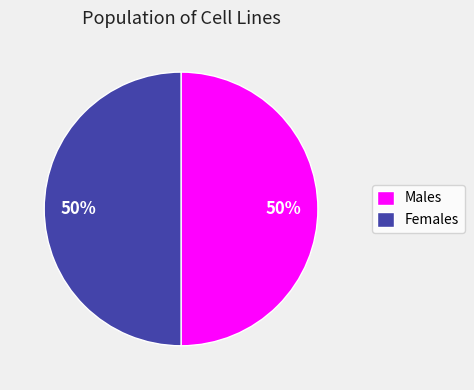

To the nearest percent, what is the average slice percentage?

50%